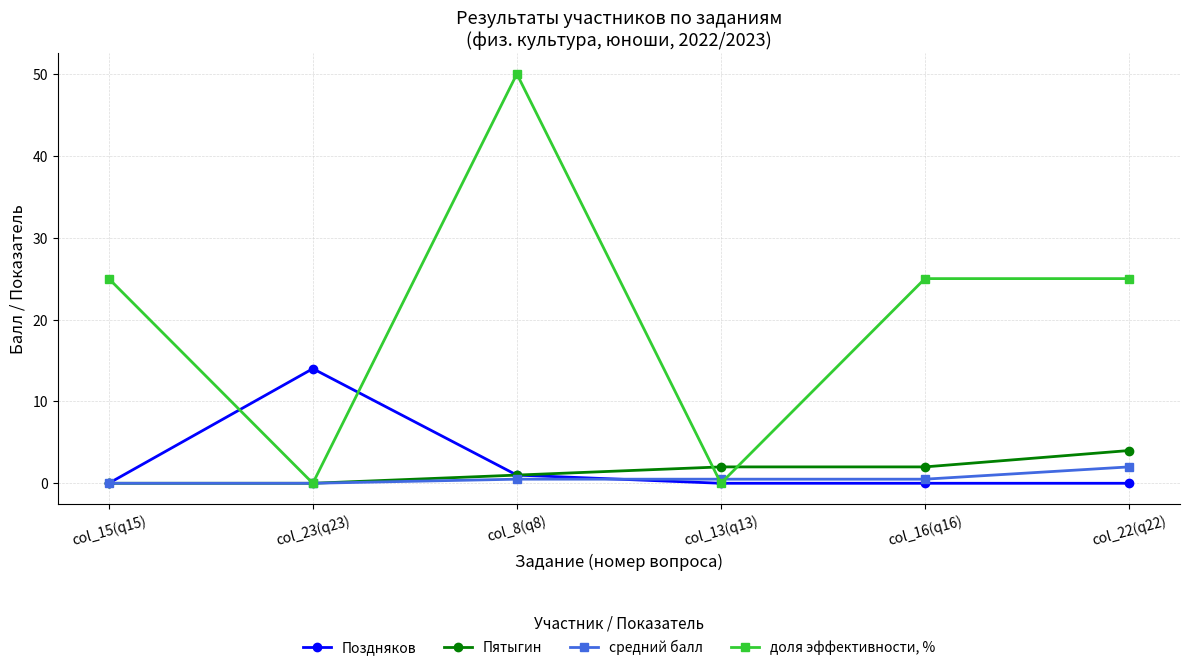

List the series in order of their peak value, highest first.

доля эффективности, %, Поздняков, Пятыгин, средний балл